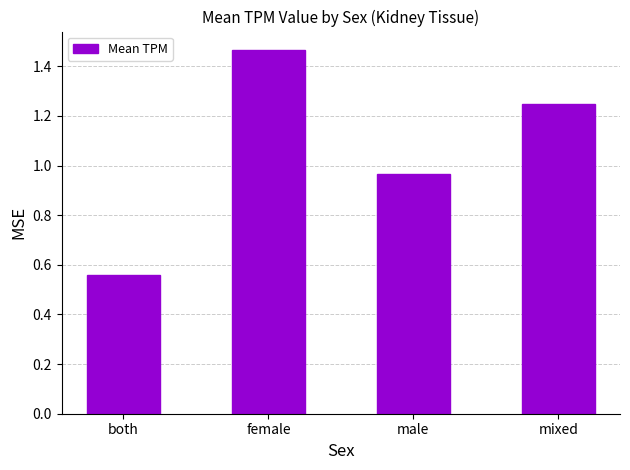

How many values exceed 1?

2